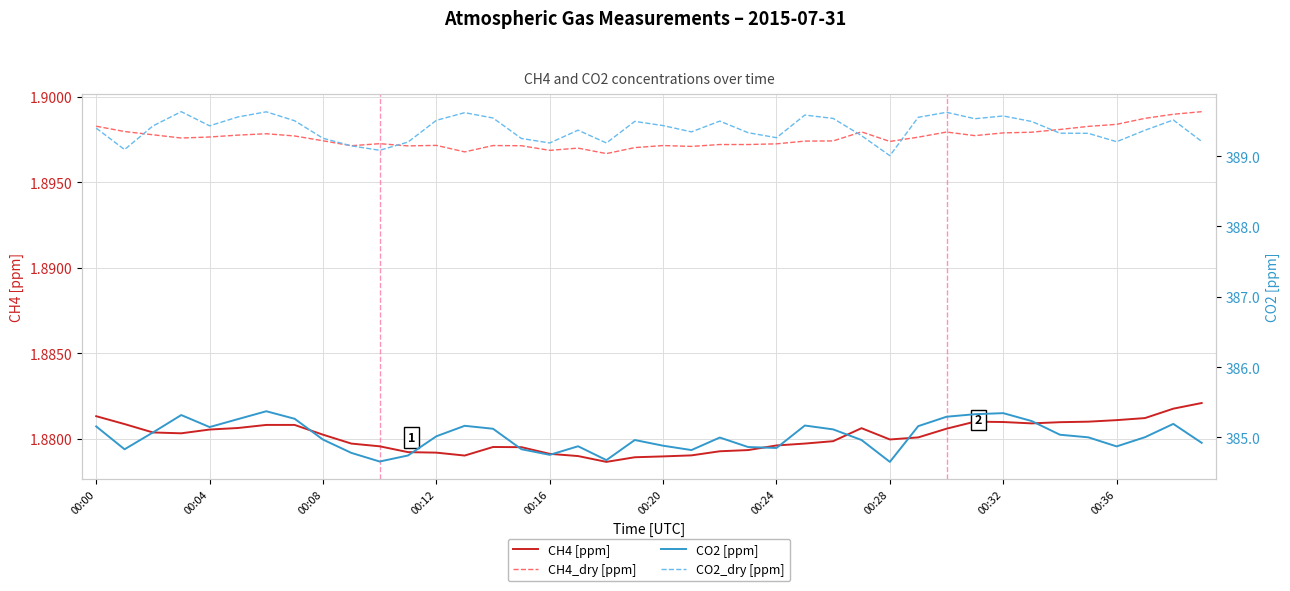

Which series changed the most between 00:04 and 26?

CO2_dry [ppm]